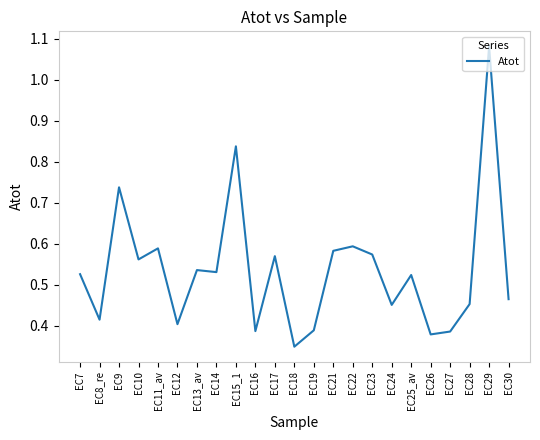

What position from the right is EC23?

8